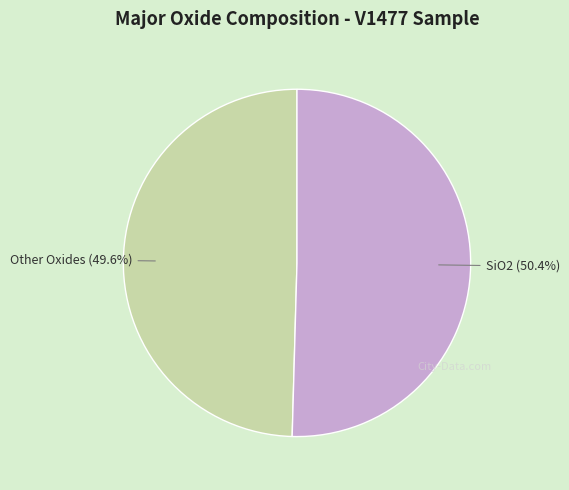

Is there a majority slice in this chart?

Yes